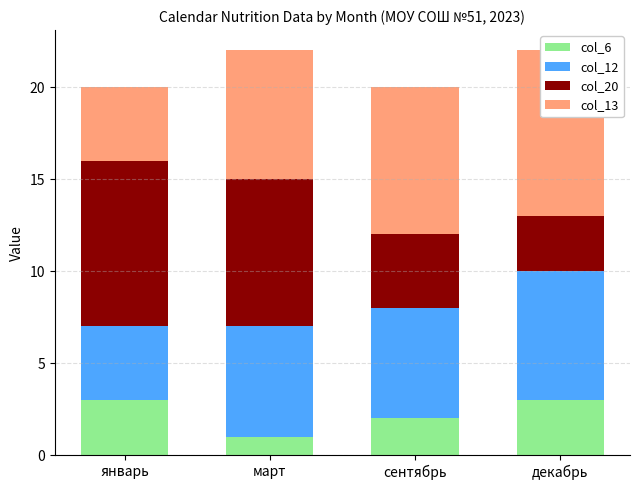

Between март and сентябрь, which series saw the biggest shift?

col_20